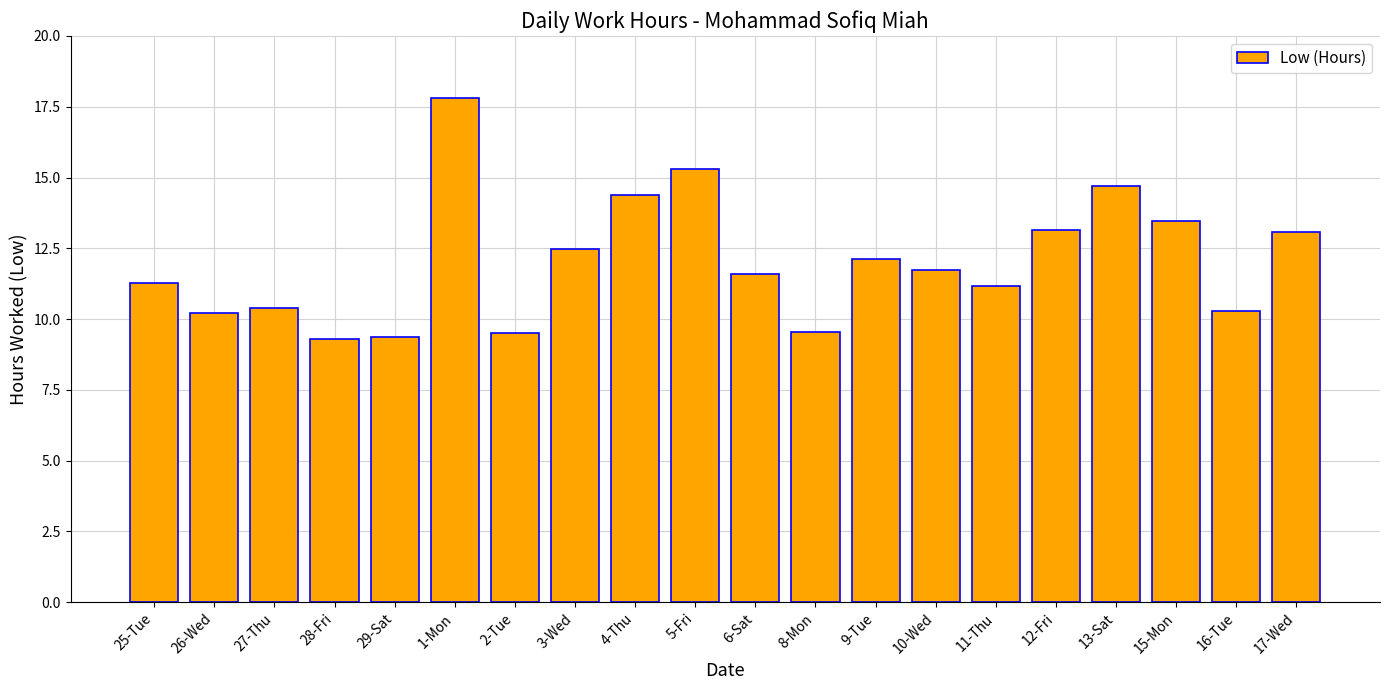

What is the average value?

12.0